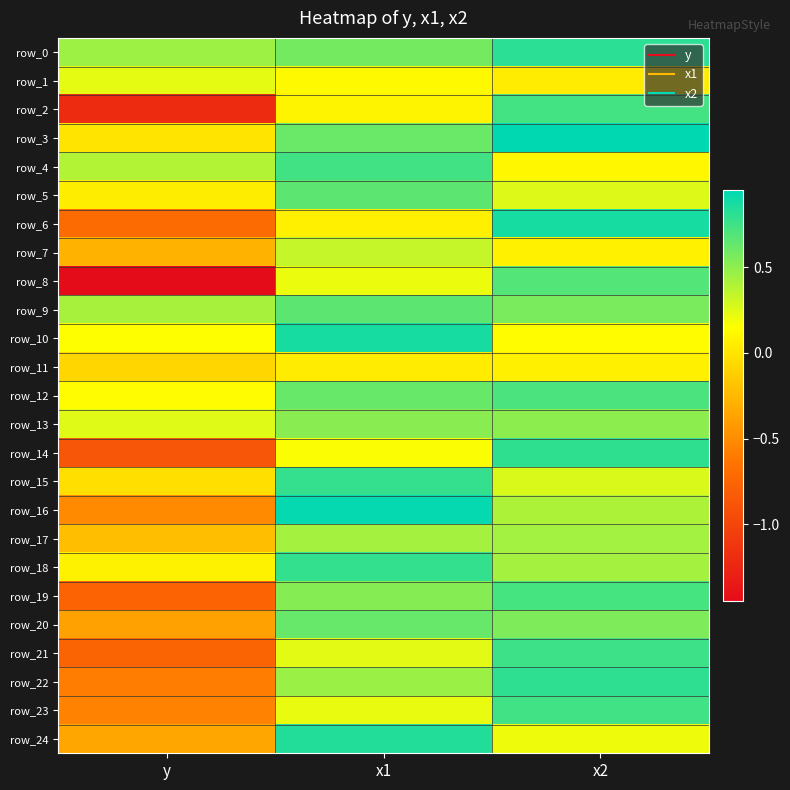

The row_22 series shows 0.3 at x2. True or false?

False